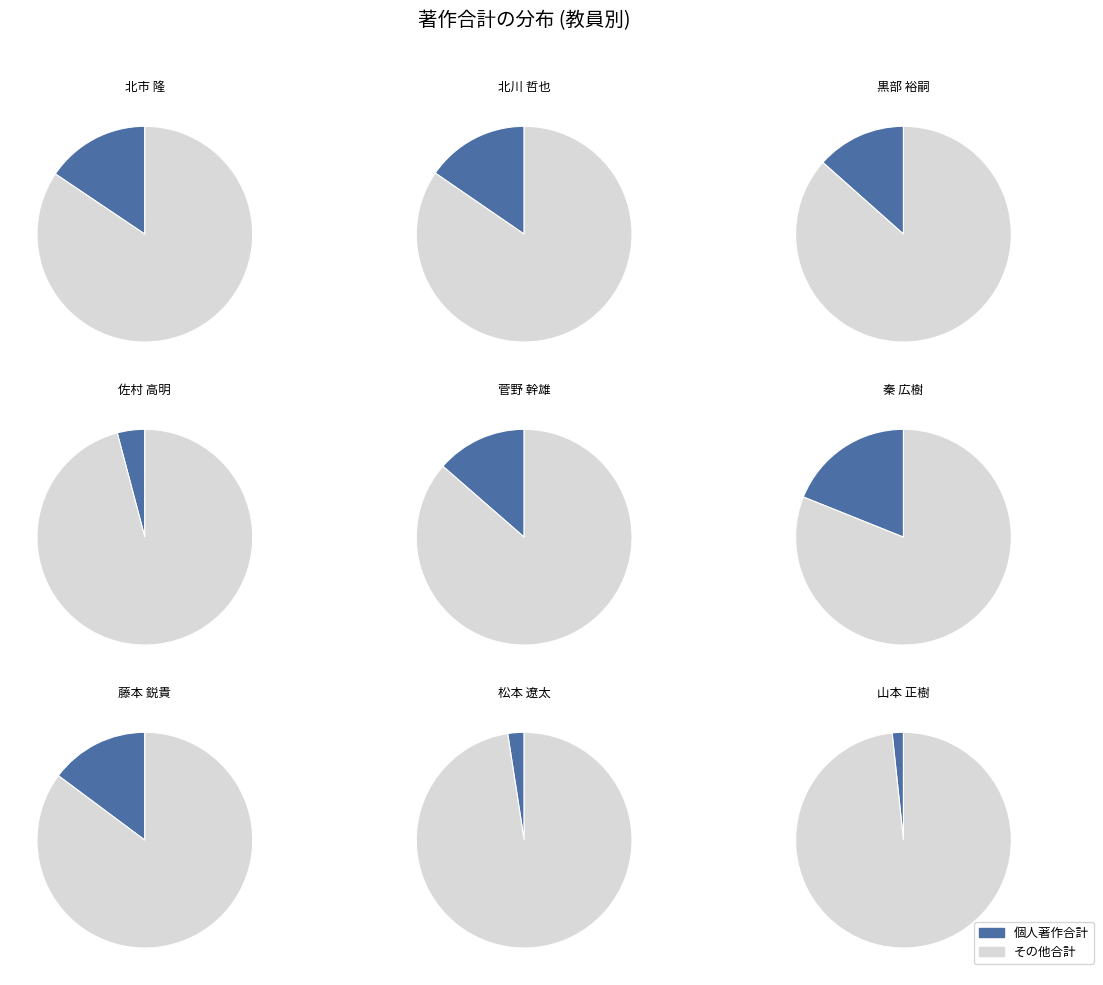

What is the change in value from 佐村 高明 to 秦 広樹?

+97